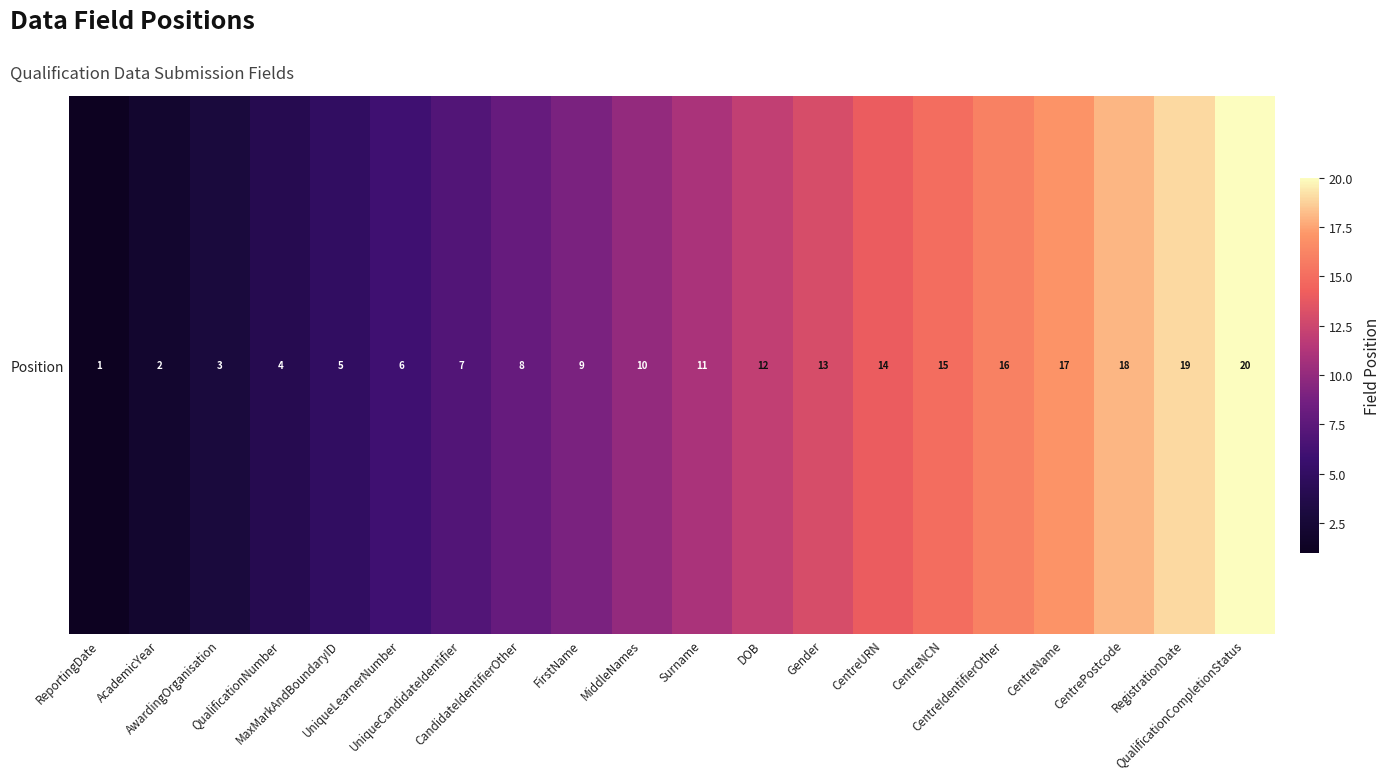

What is the smallest value displayed?

1